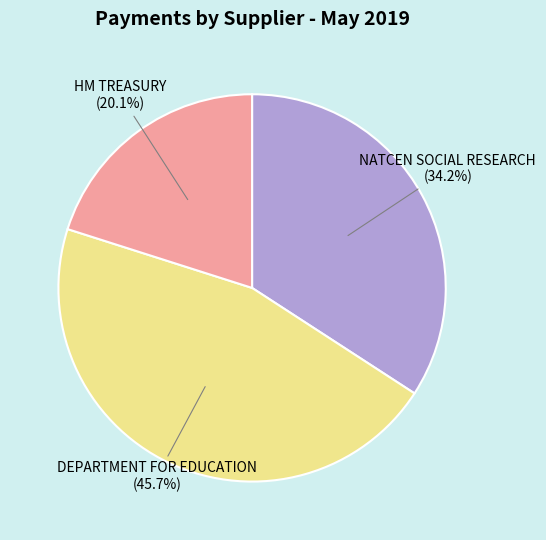

True or false: HM TREASURY accounts for 35% of the total.

False